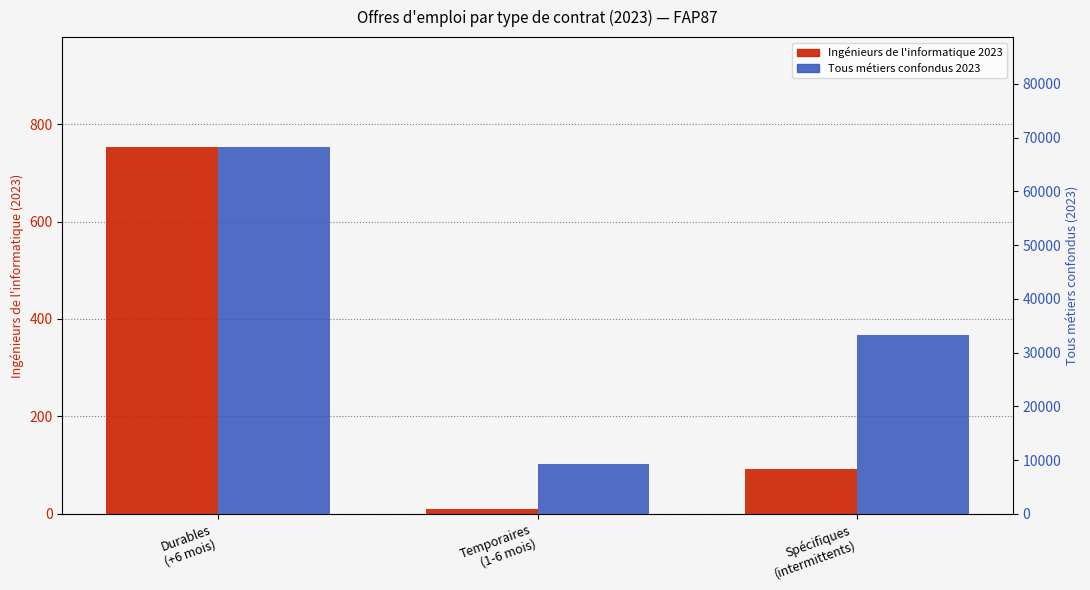

At Temporaires
(1-6 mois), list the series in order from smallest to largest.

Ingénieurs de l'informatique 2023, Tous métiers confondus 2023